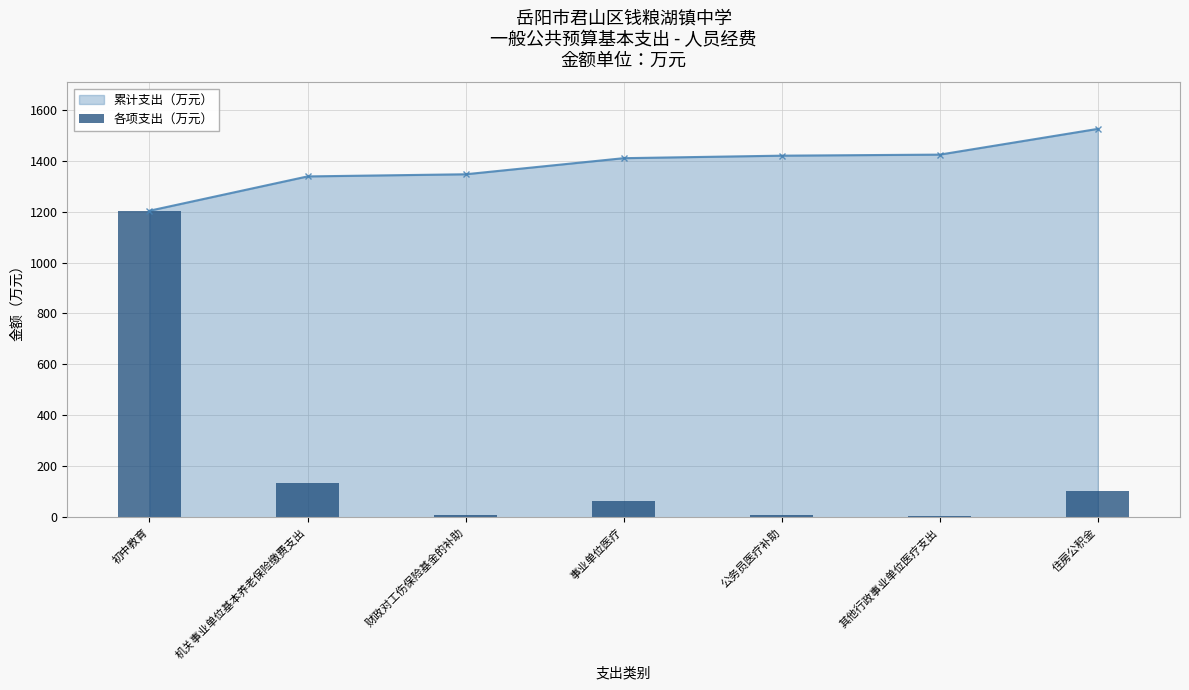

Between 住房公积金 and 事业单位医疗, which is larger?

住房公积金